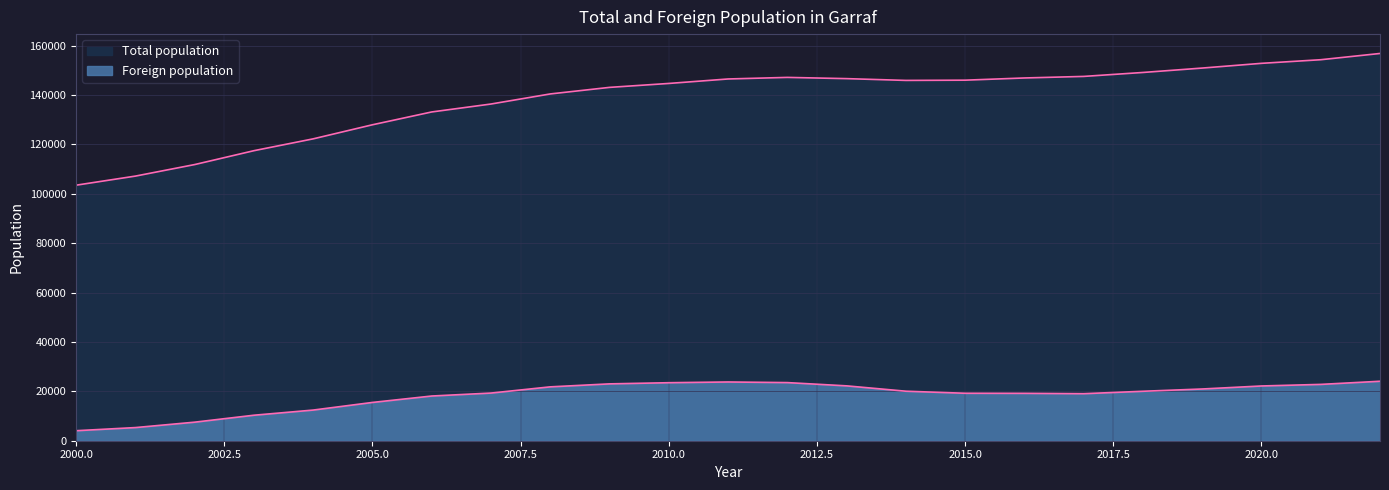

How many interior local valleys does the Foreign population series have?

1